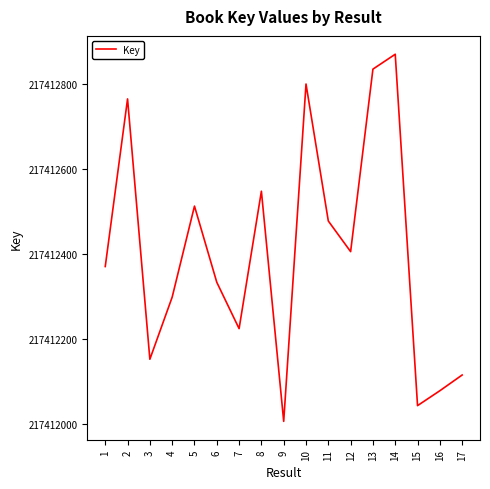

Is it true that the value at 17 is 285229314?

False